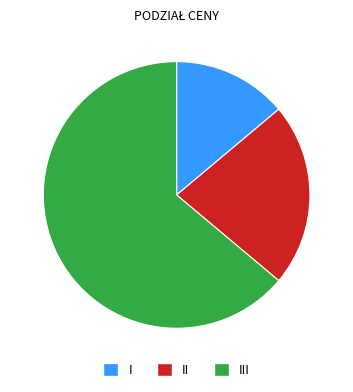

Between II and III, which is larger?

III